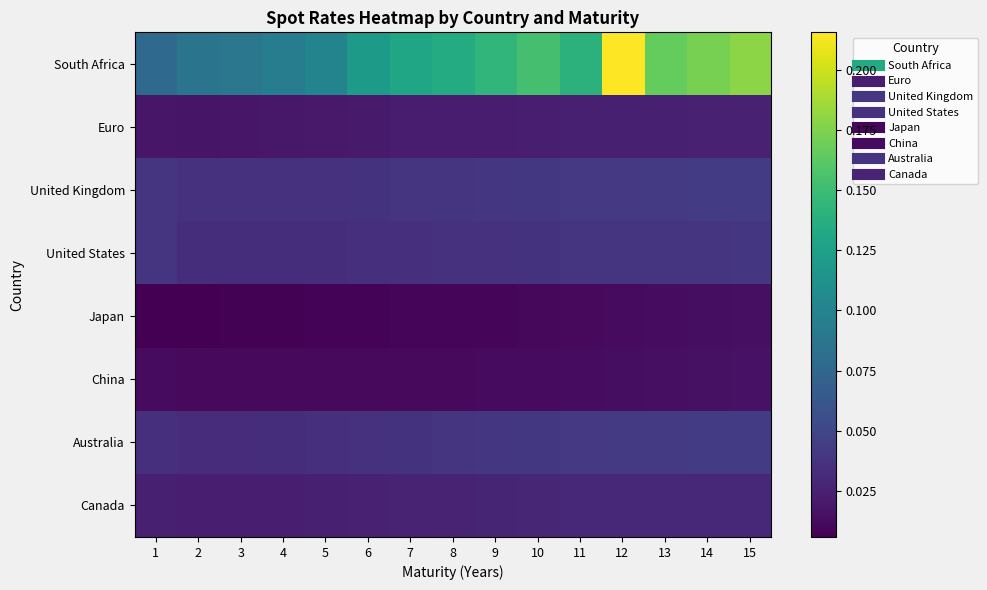

Count the number of categories in the chart.

15